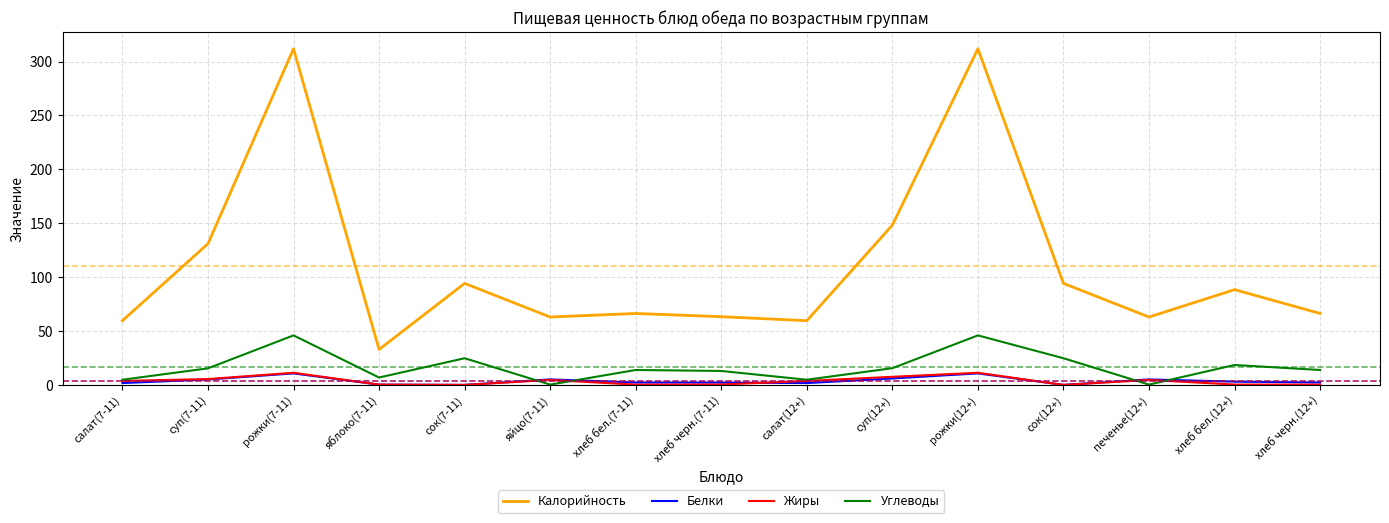

Count the number of data series in this chart.

4